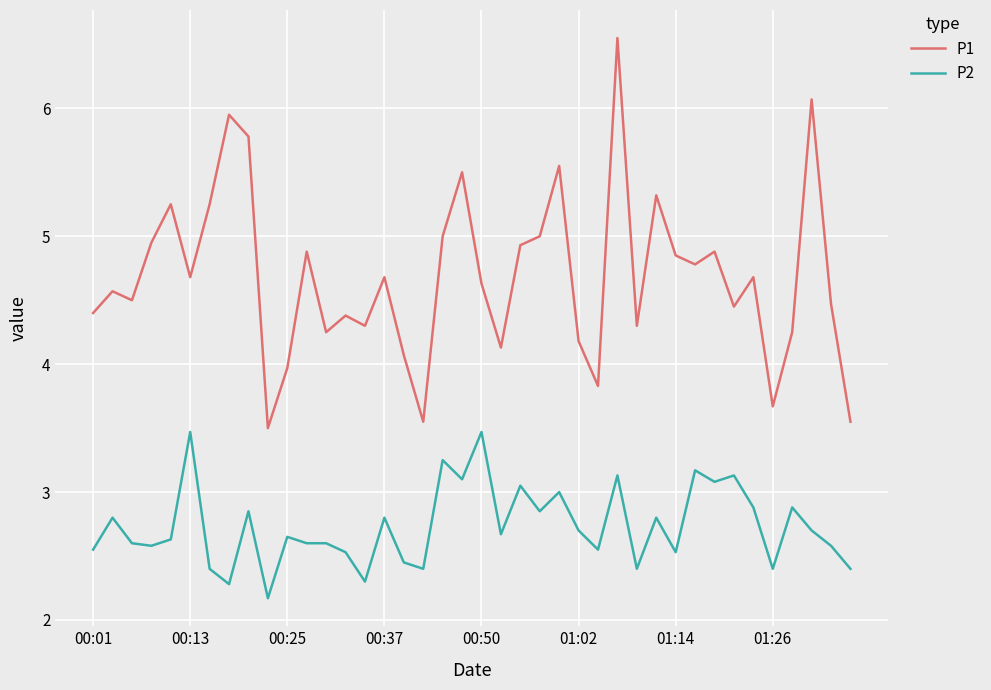

List the series in order of their overall mean, highest first.

P1, P2